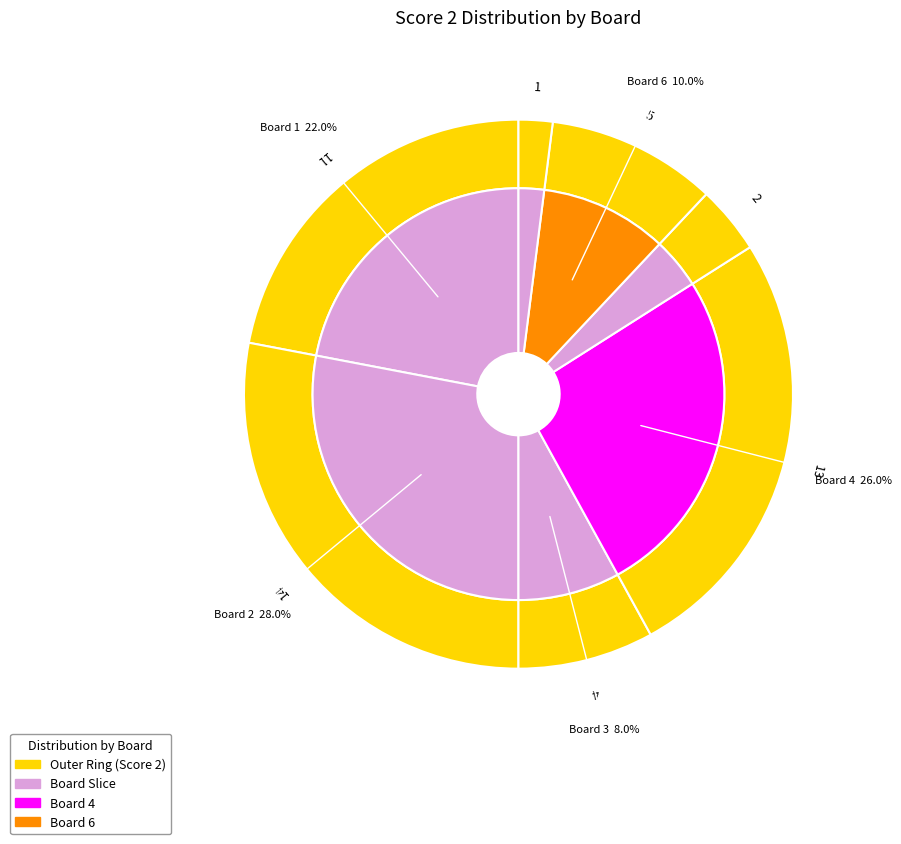

Which slice is the largest?

2